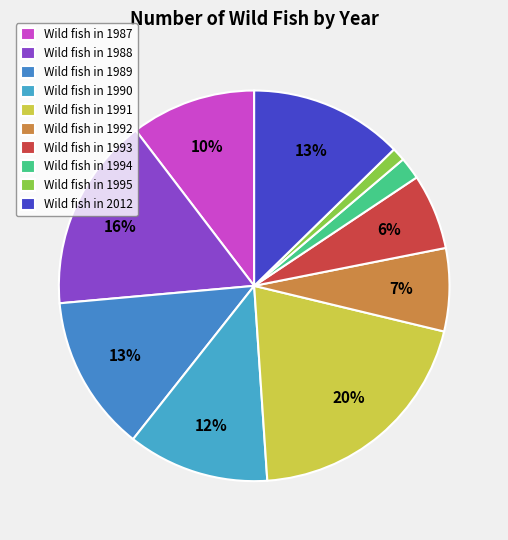

How many segments does this pie chart have?

10